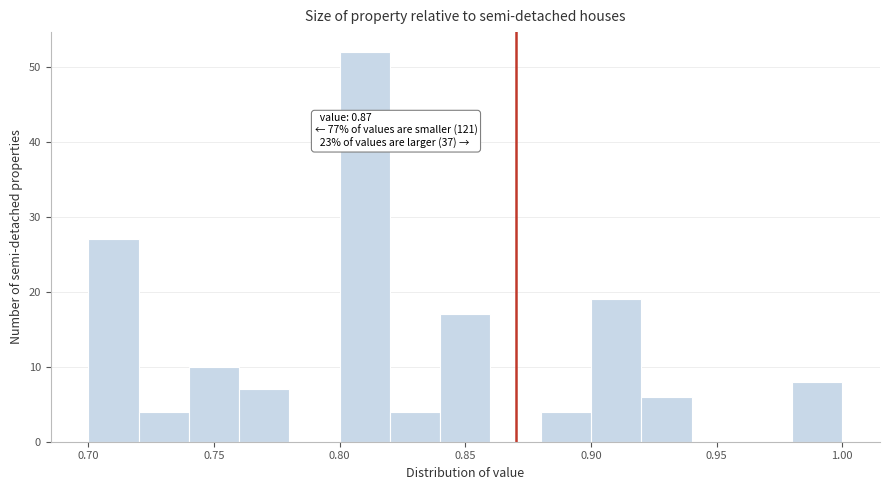

Over which range of the x-axis is the bar tallest?

0.80 to 0.82